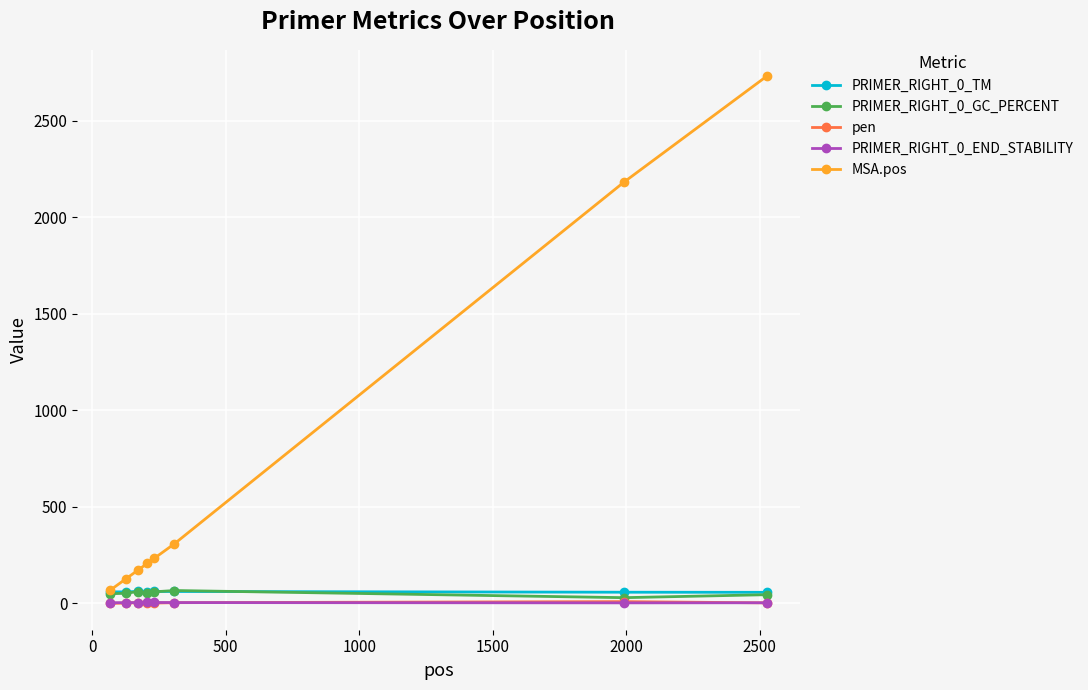

True or false: pen has more than 0 points higher than both neighbors.

True